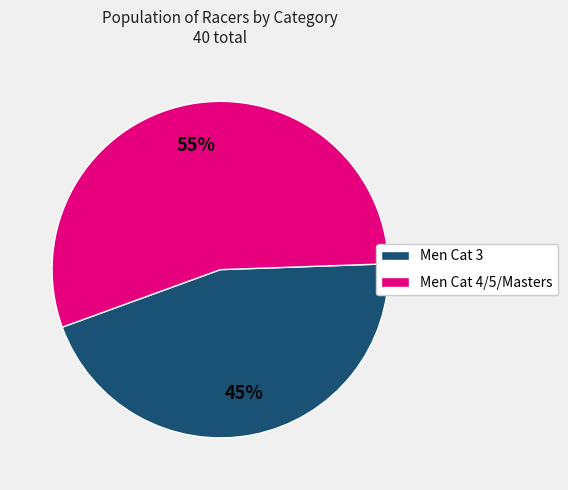

To the nearest percent, what is the difference between the largest and smallest slice percentages?

10%